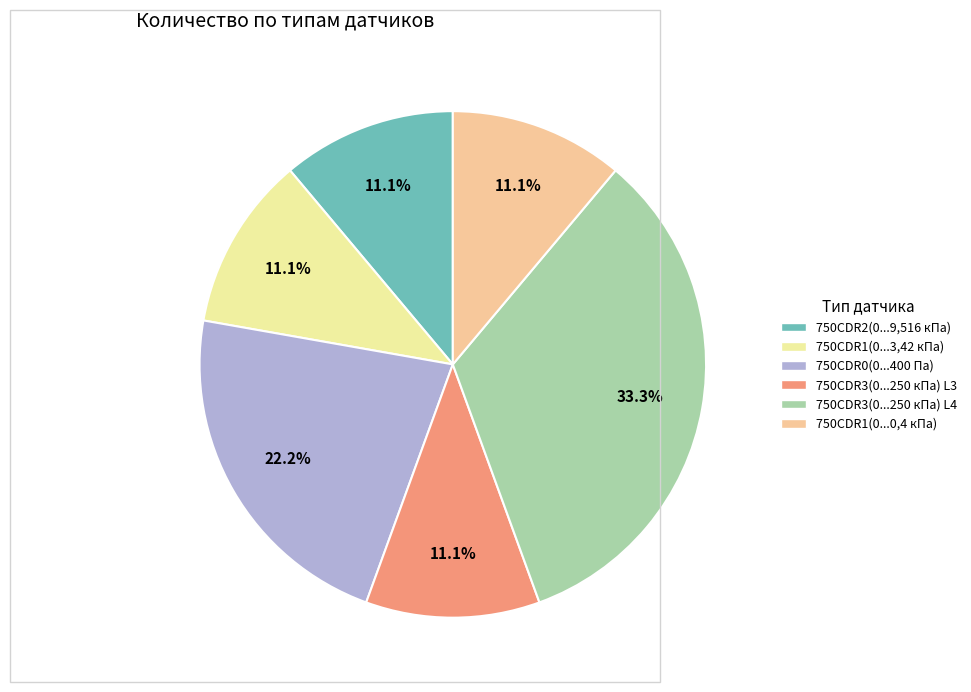

Which has a higher value, 750CDR2(0...9,516 кПа) or 750CDR0(0...400 Па)?

750CDR0(0...400 Па)